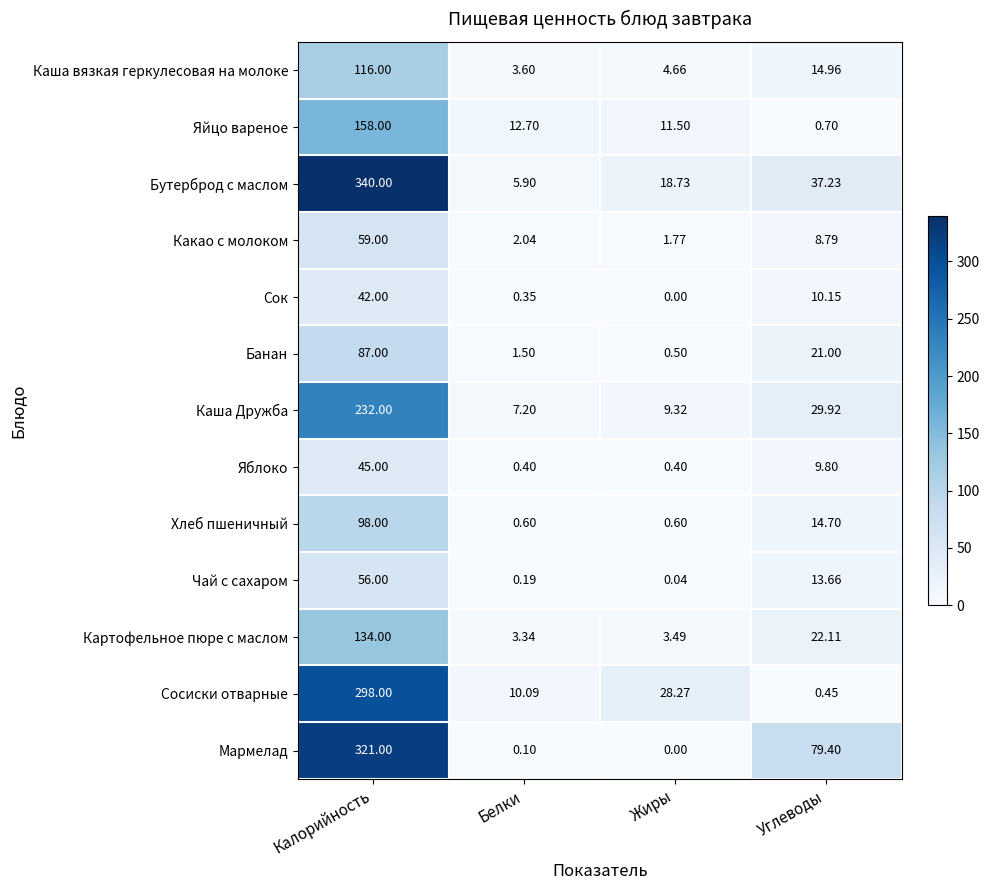

At Калорийность, list the series in order from largest to smallest.

Бутерброд с маслом, Мармелад, Сосиски отварные, Каша Дружба, Яйцо вареное, Картофельное пюре с маслом, Каша вязкая геркулесовая на молоке, Хлеб пшеничный, Банан, Какао с молоком, Чай с сахаром, Яблоко, Сок